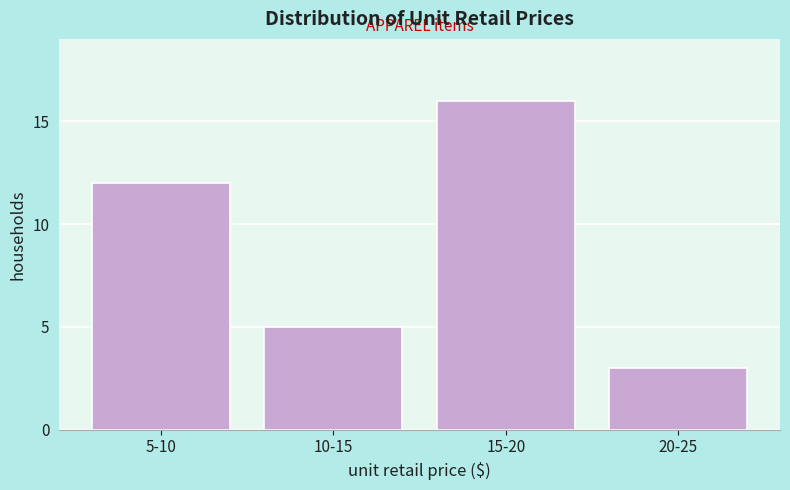

Reading left to right, extract all data points from this chart.

5-10=12	10-15=5	15-20=16	20-25=3